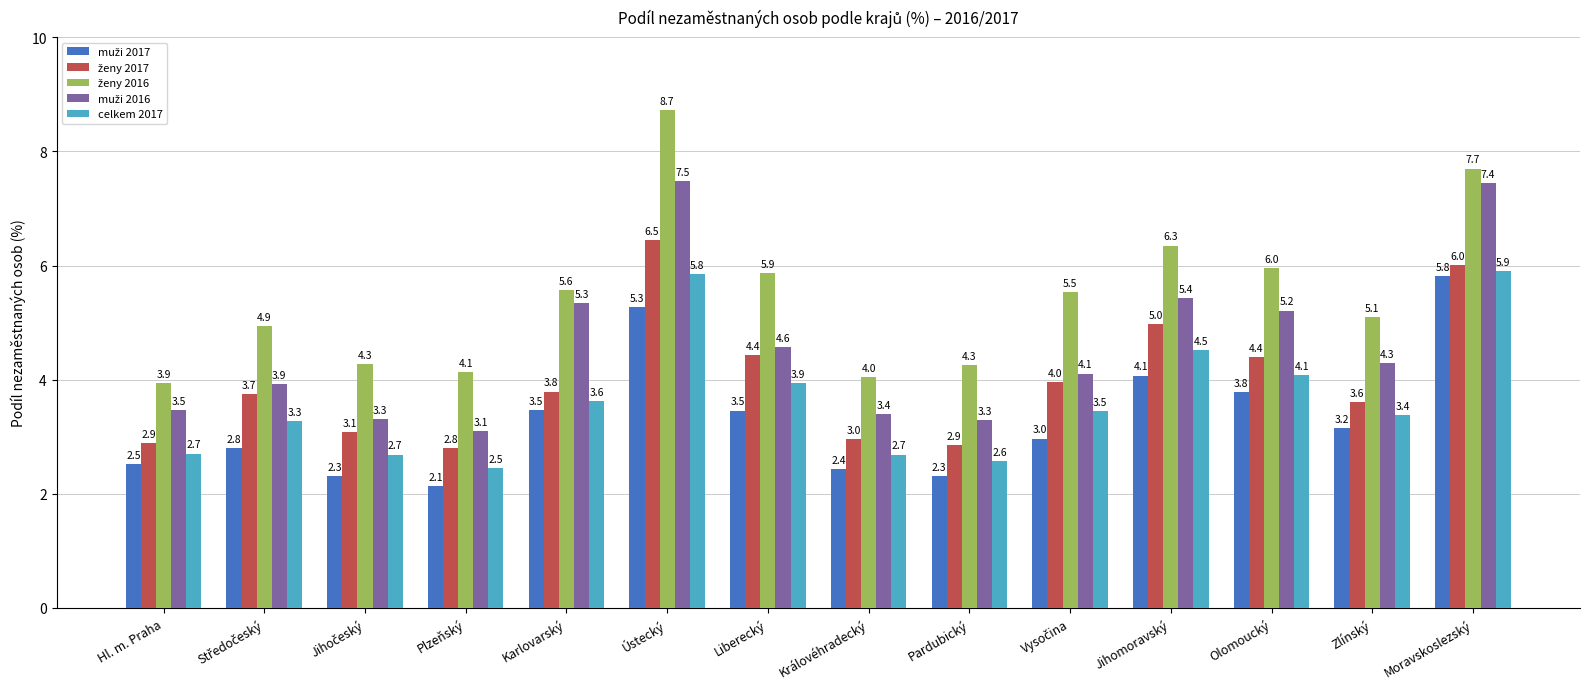

What is the difference between the second highest and minimum values in the celkem 2017 series?

3.4